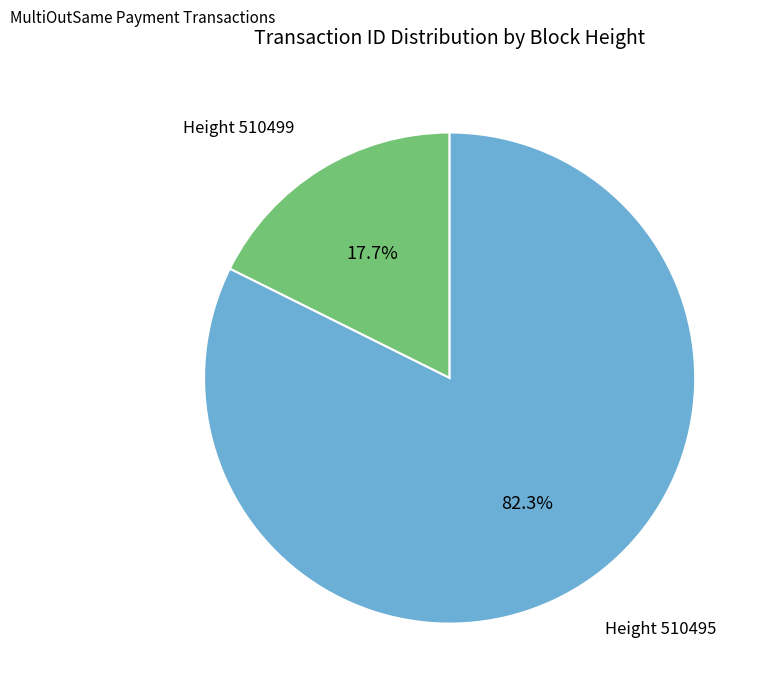

Is there a majority slice in this chart?

Yes